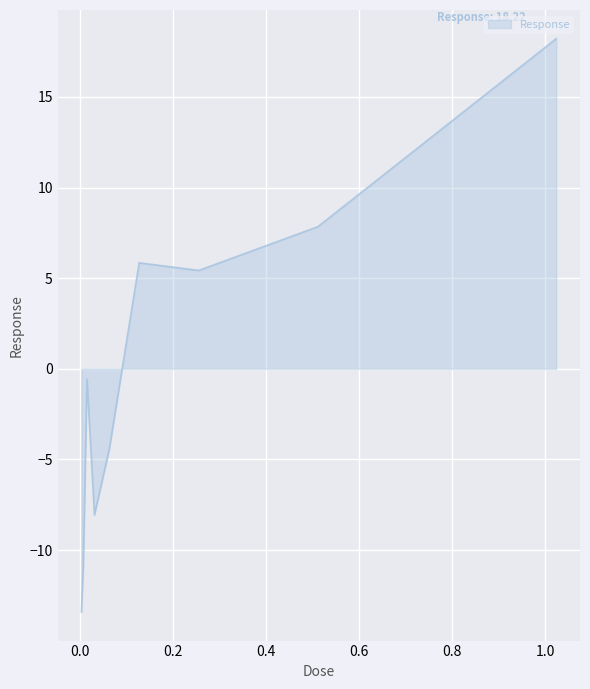

What is the greatest value displayed?

18.2